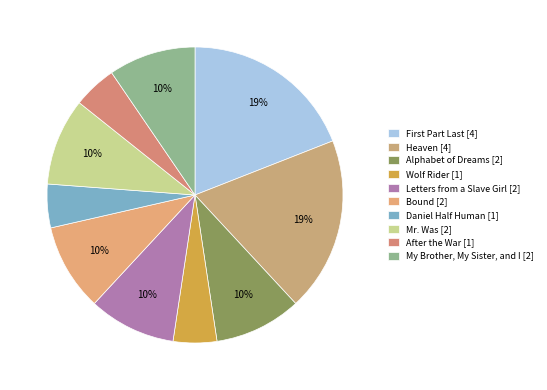

How many slices are in this pie chart?

10